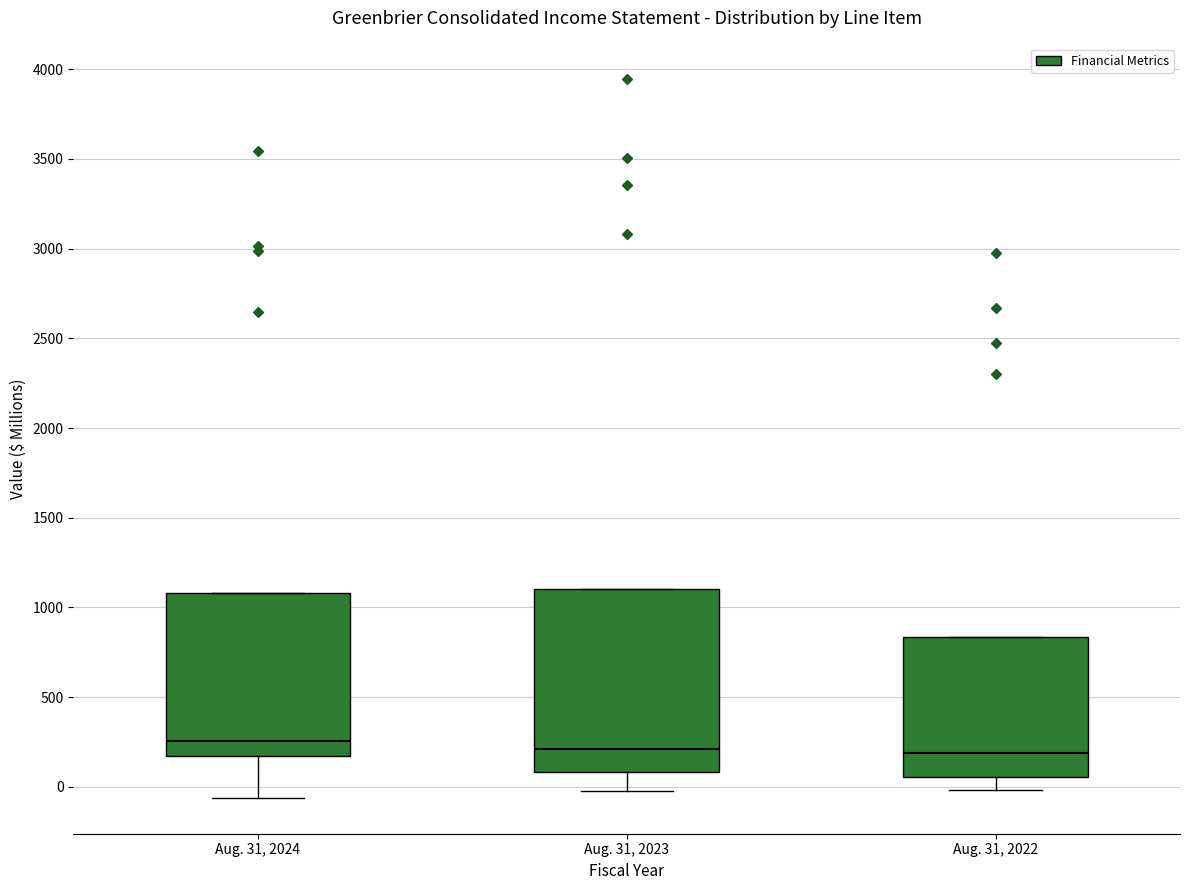

Where is the upper edge of the box for Aug. 31, 2022 on the y-axis? The values are not printed on the chart, so give them approximately, as read against the axis.

850